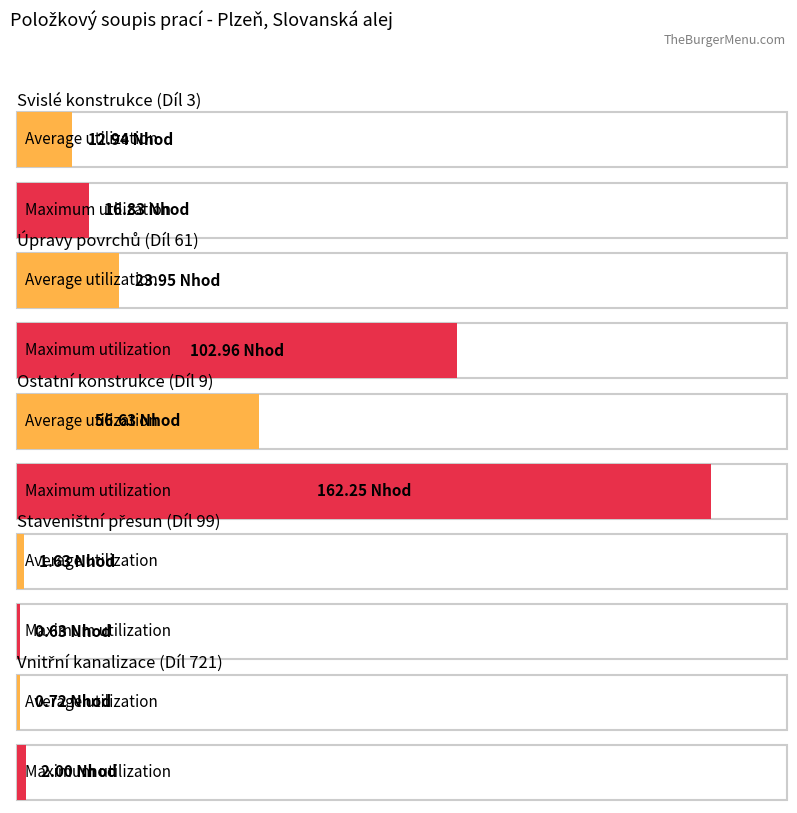

How many data points in Maximum utilization are above 16?

3